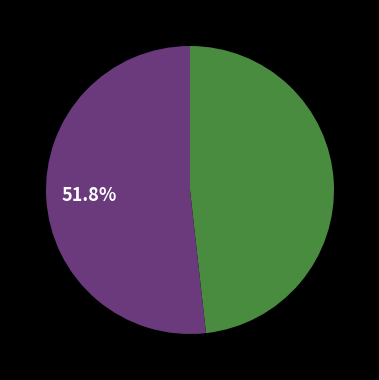

Is there any slice that represents more than half of the pie?

Yes